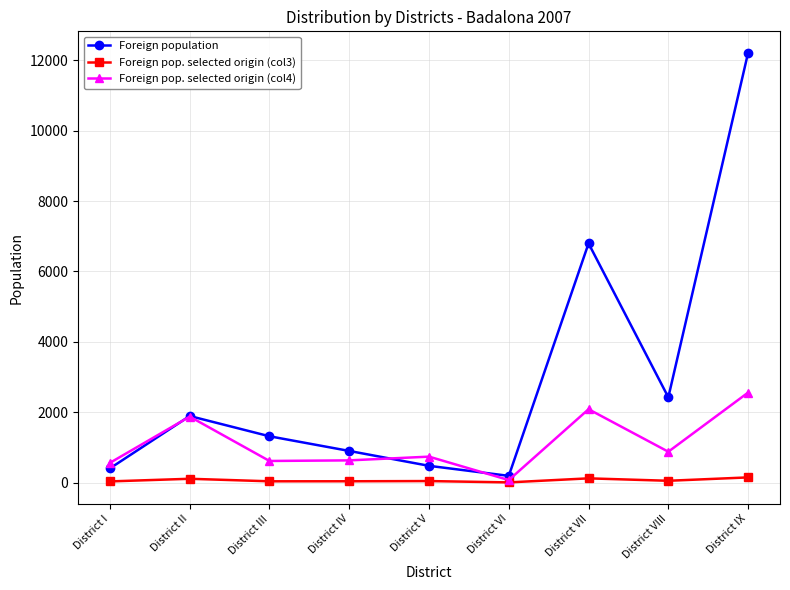

What is the average value of the Foreign pop. selected origin (col3) series?

63